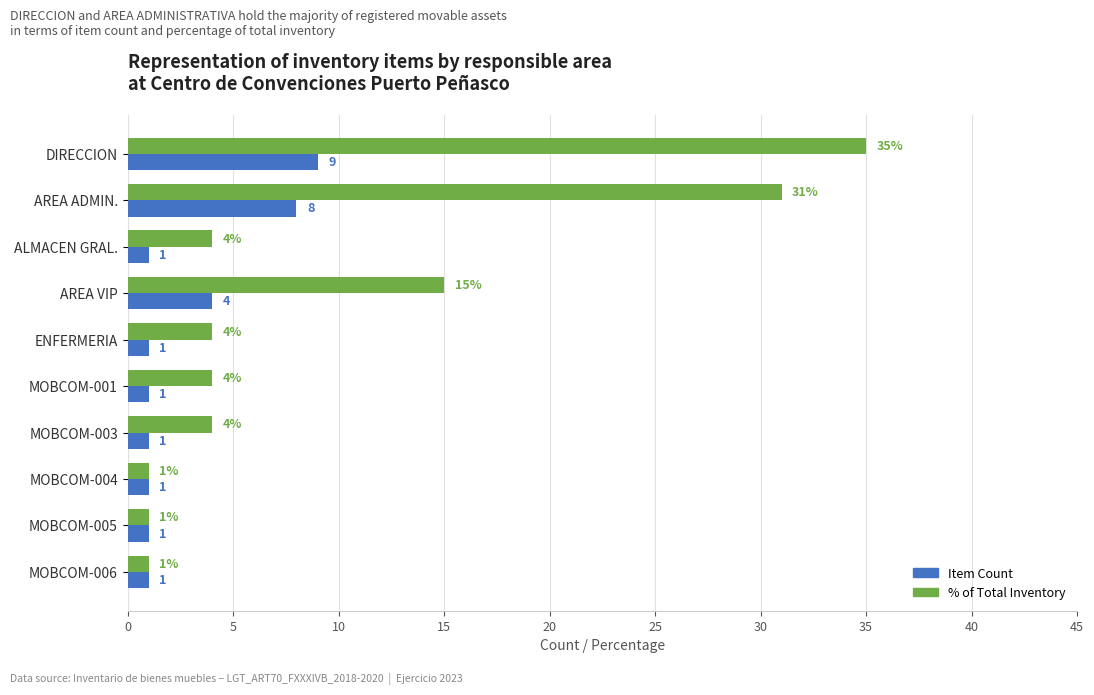

Rank the series at MOBCOM-003 from lowest to highest value.

Item Count, % of Total Inventory